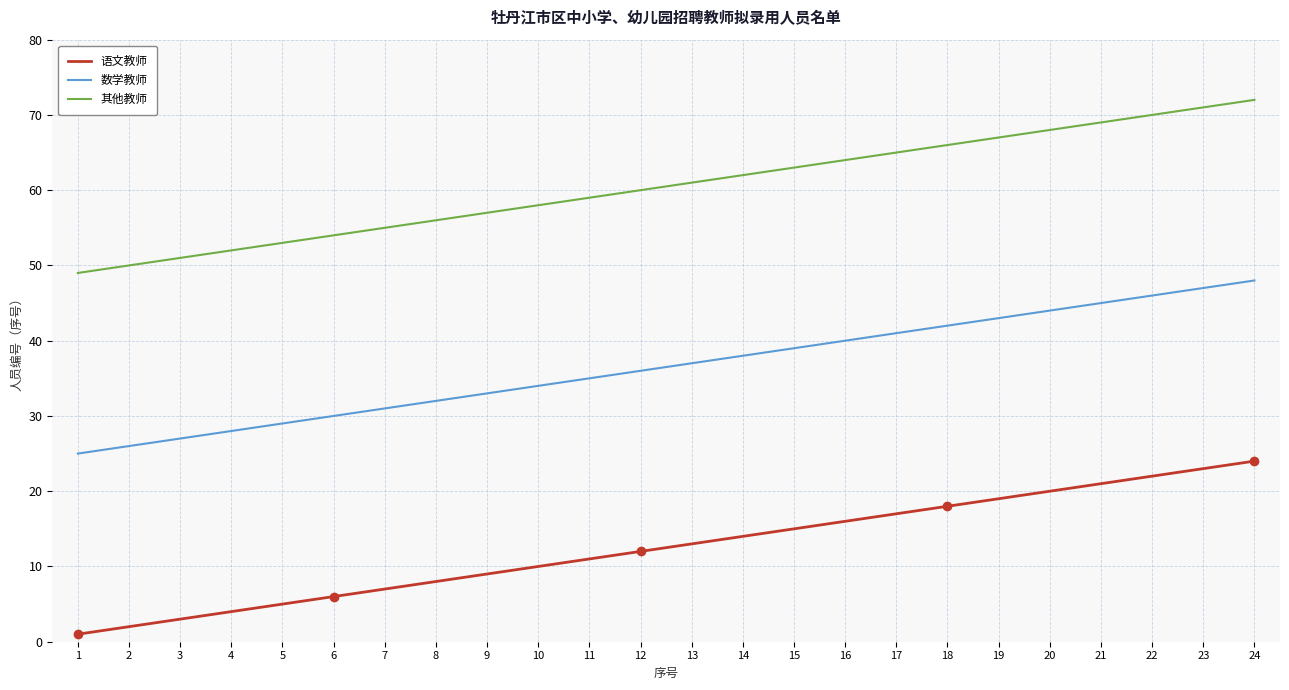

Is it true that 其他教师 equals 68 at 20?

True